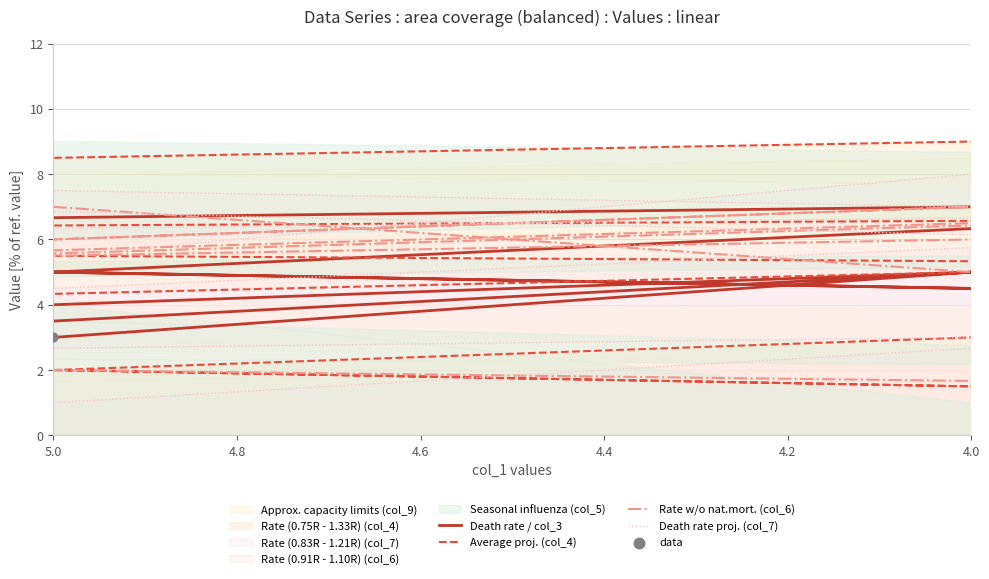

At how many categories does at least one series exceed 8?

4